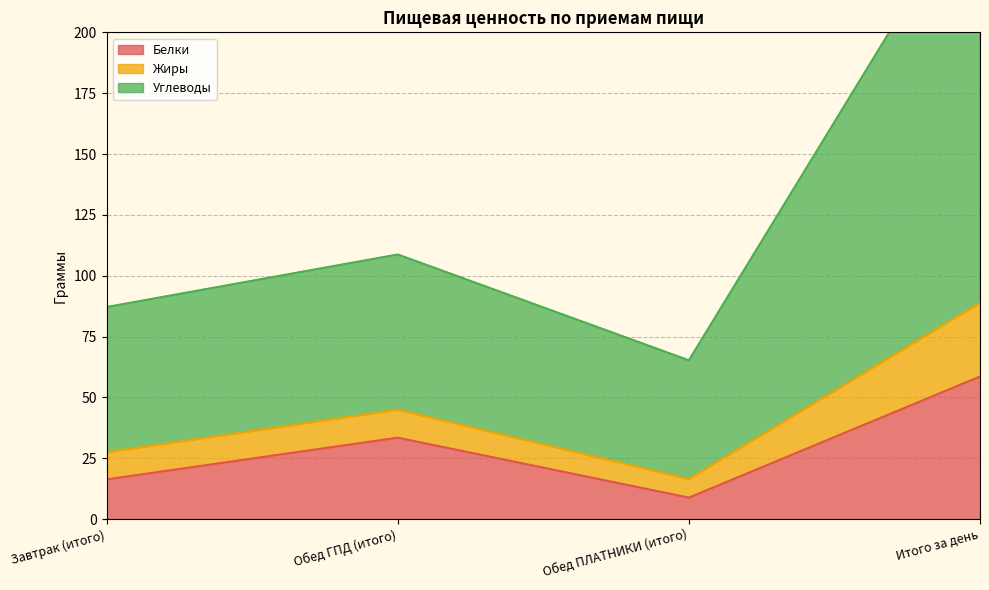

List the labels in order of Белки value, largest first.

Итого за день, Обед ГПД (итого), Завтрак (итого), Обед ПЛАТНИКИ (итого)